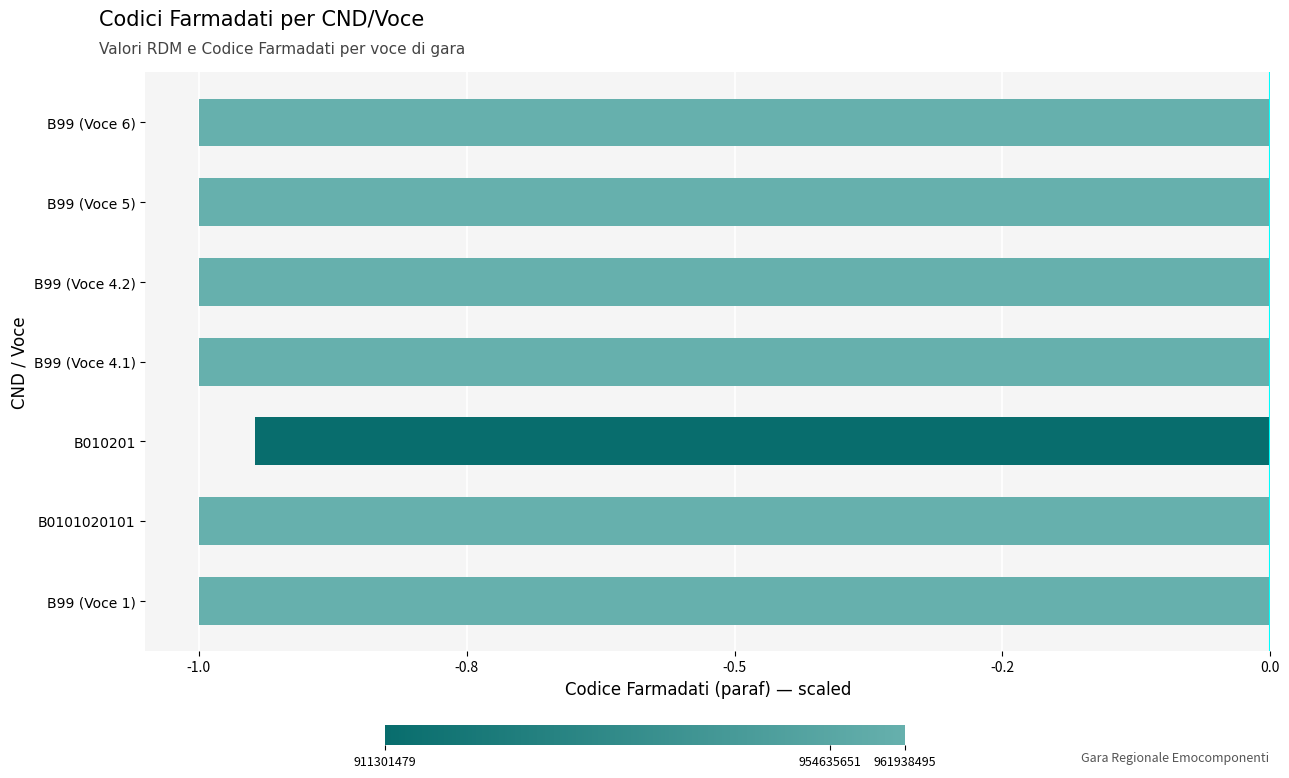

Are the bars grouped side by side (vs. stacked)?

No